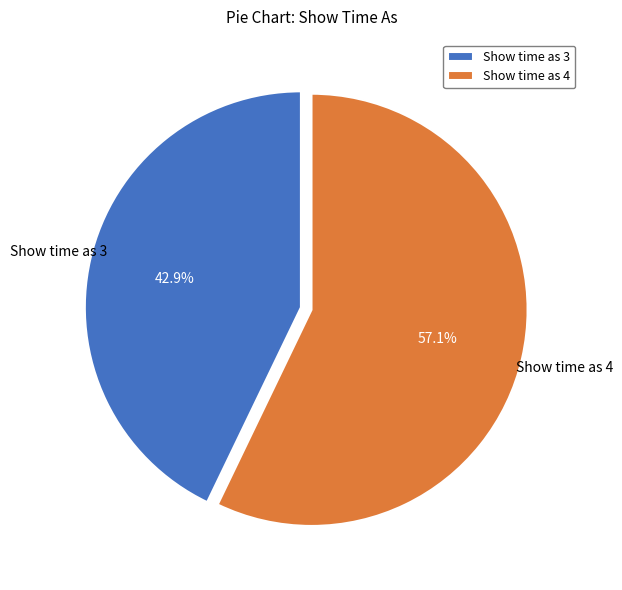

Rank the categories by value from highest to lowest.

Show time as 4, Show time as 3